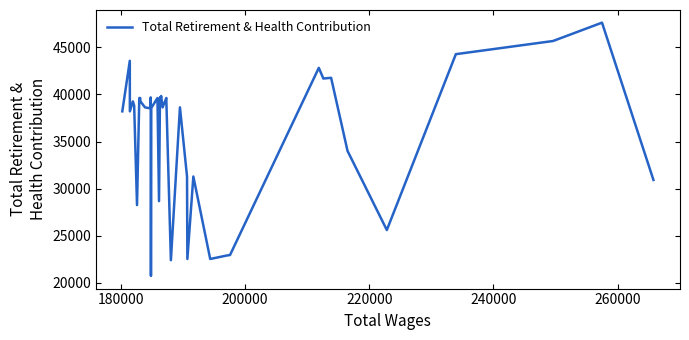

What is the smallest value displayed?

20710